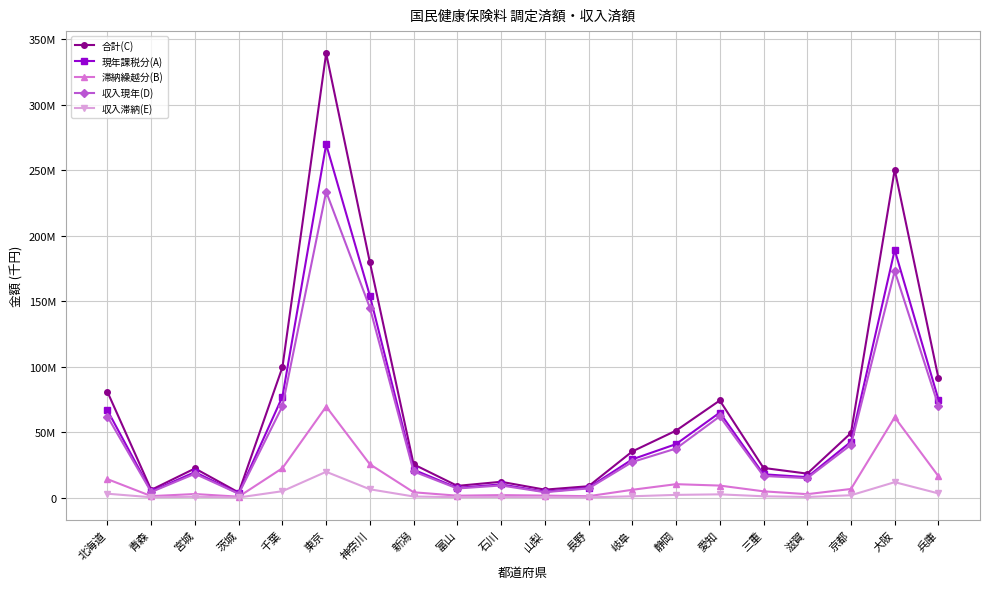

The 現年課税分(A) series shows 17862864 at 三重. True or false?

True